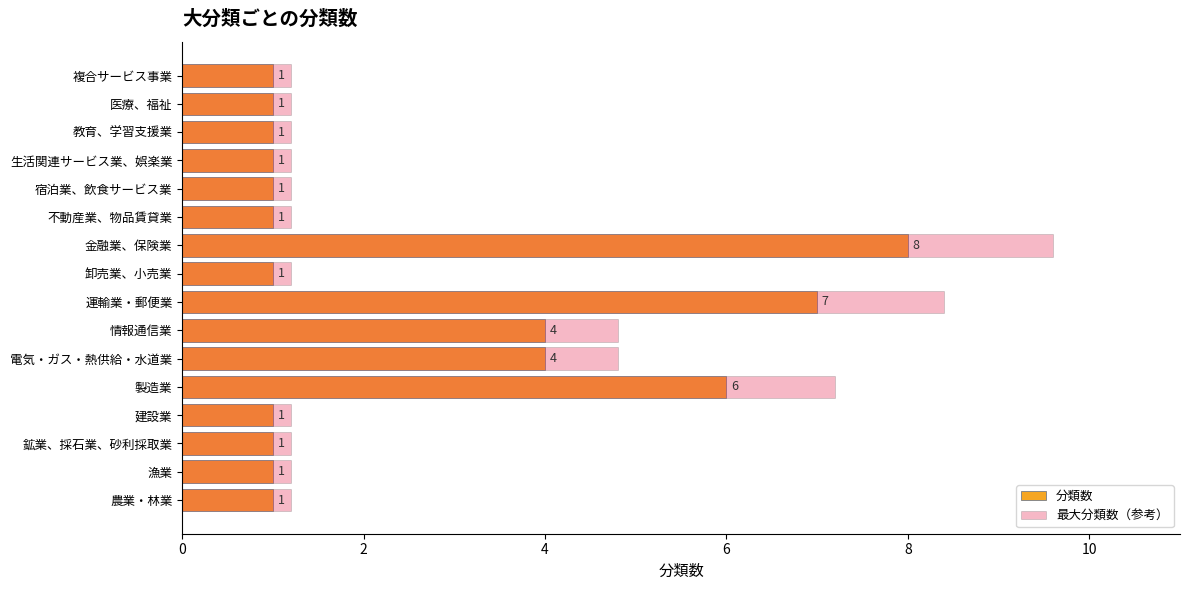

Are the bars horizontal?

Yes